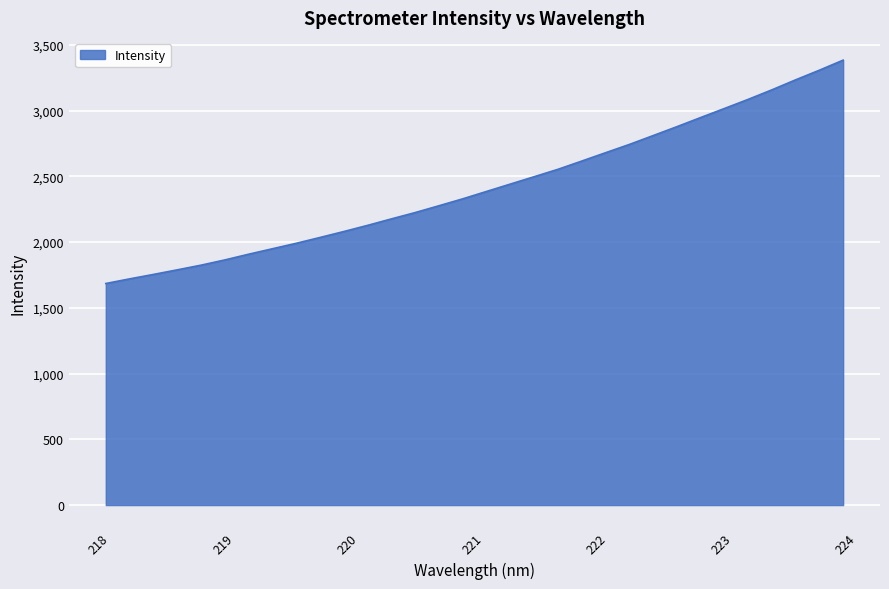

What is the difference between the maximum and minimum values?

1698.8